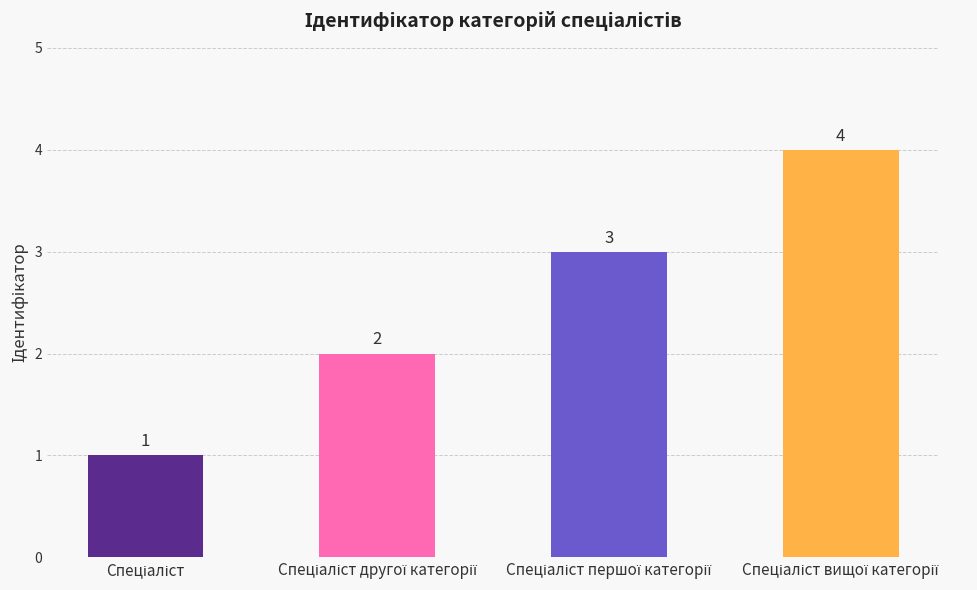

Count the number of data series in this chart.

1